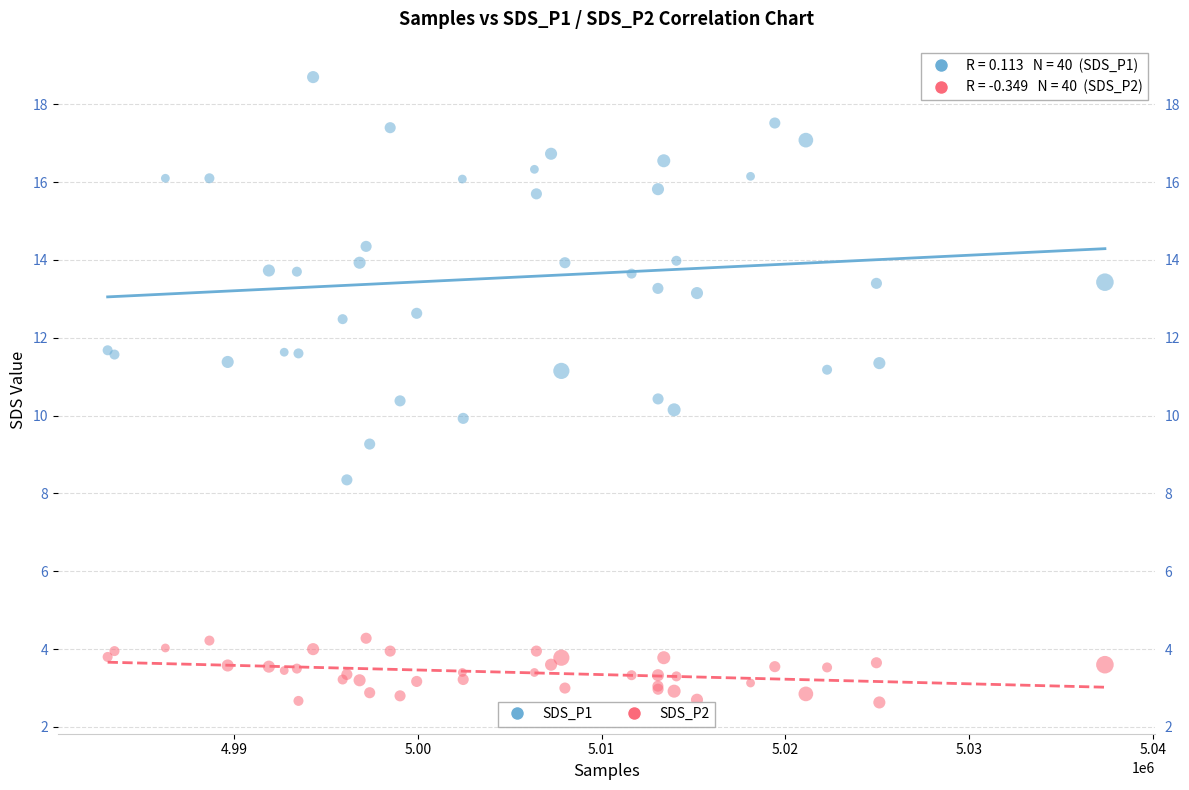

Which series contains the highest Y value?

SDS_P1